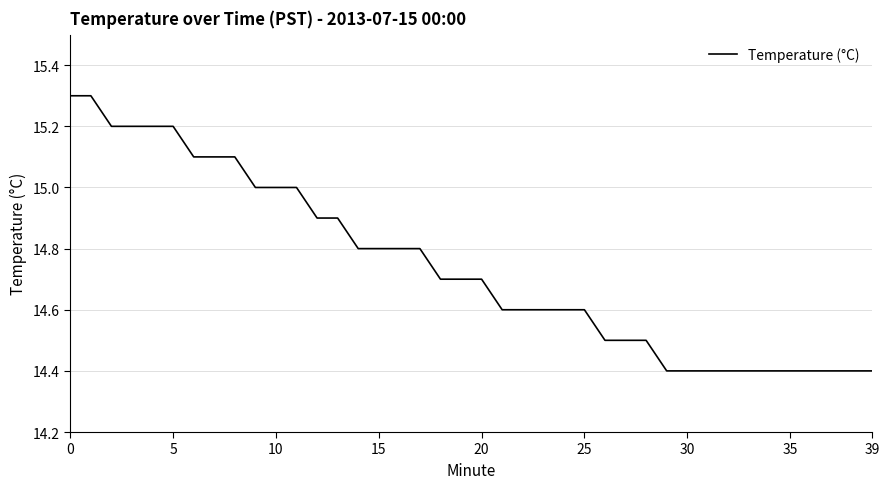

What is the minimum value shown in the chart?

14.4